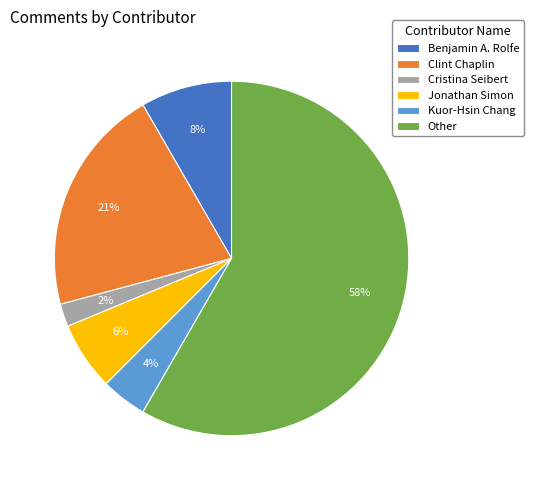

Count the number of slices in the pie.

6